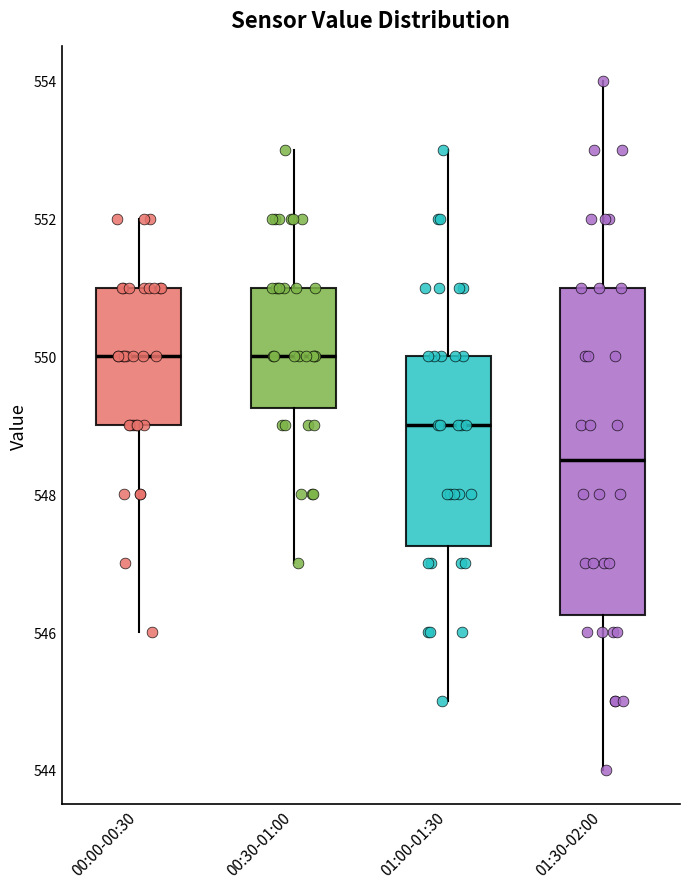

Which box has the lowest median line?

01:30-02:00